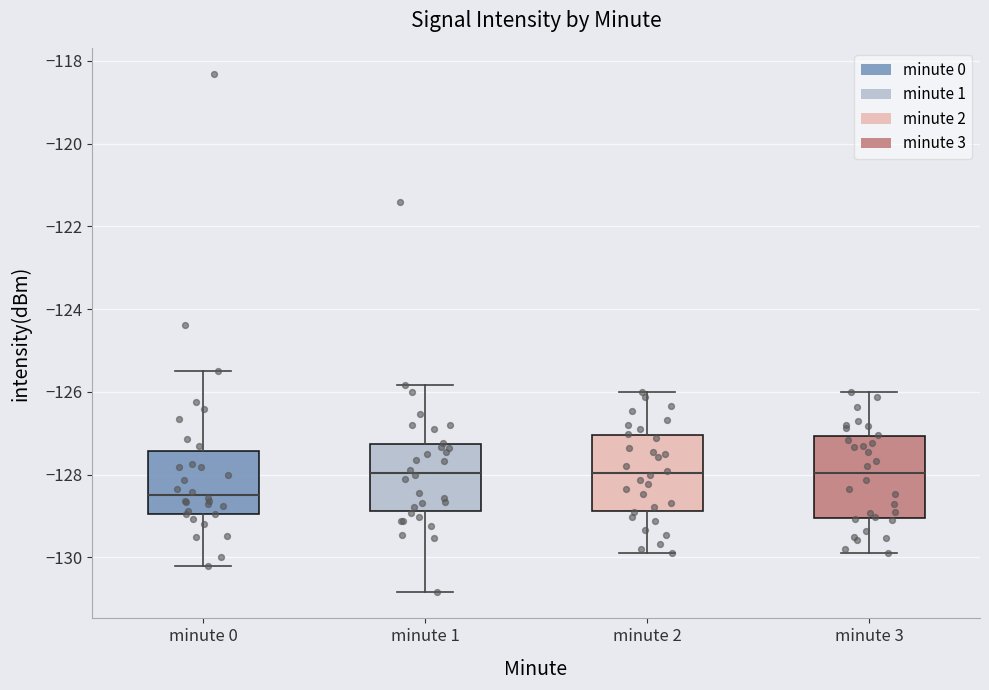

Which box's median line is the lowest?

minute 0